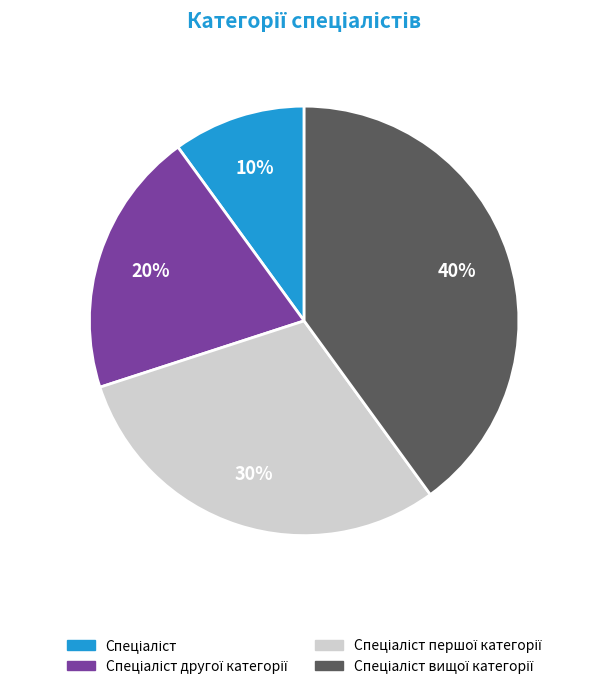

Count the number of slices in the pie.

4